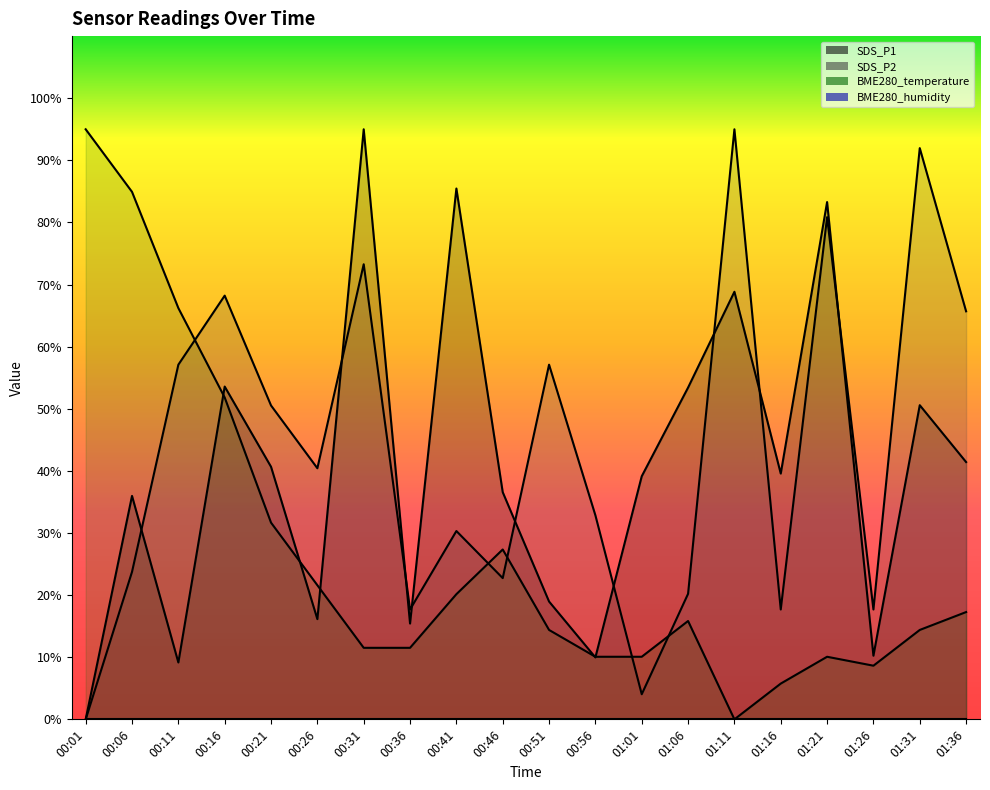

How many positive values does the SDS_P2 series have?

19